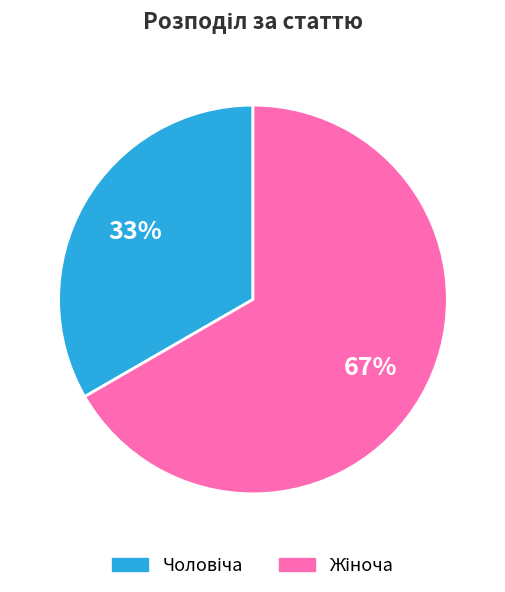

Does any single category account for the majority?

Yes